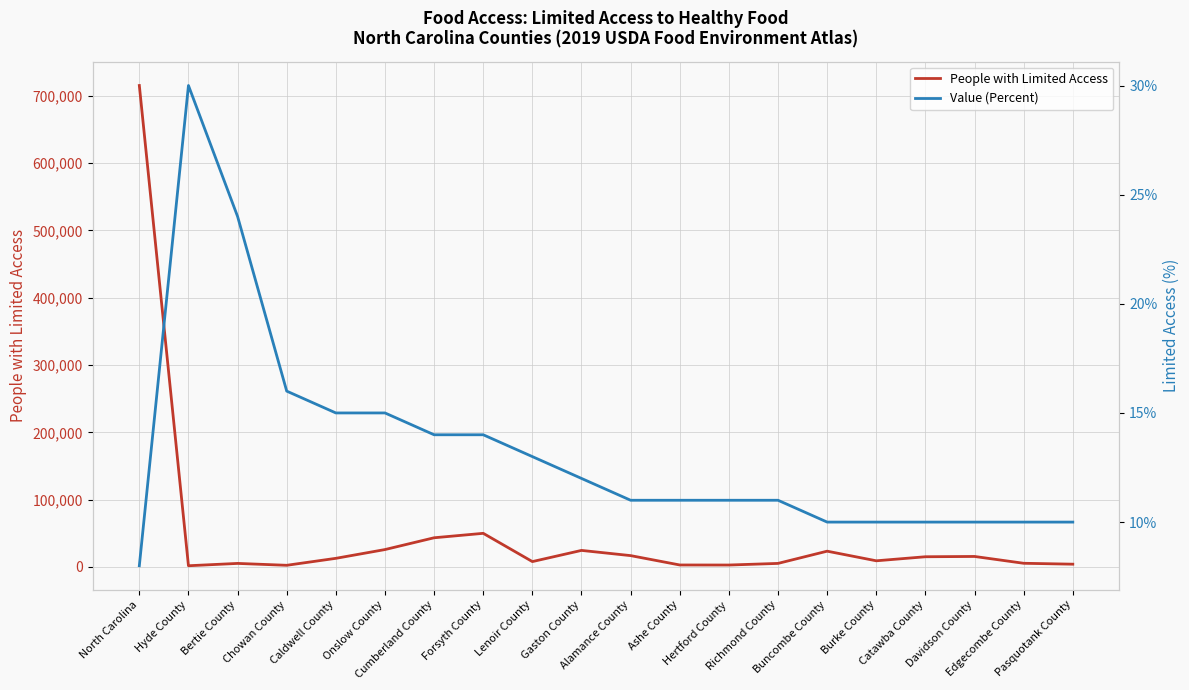

What are all the series names shown in the legend?

People with Limited Access, Value (Percent)